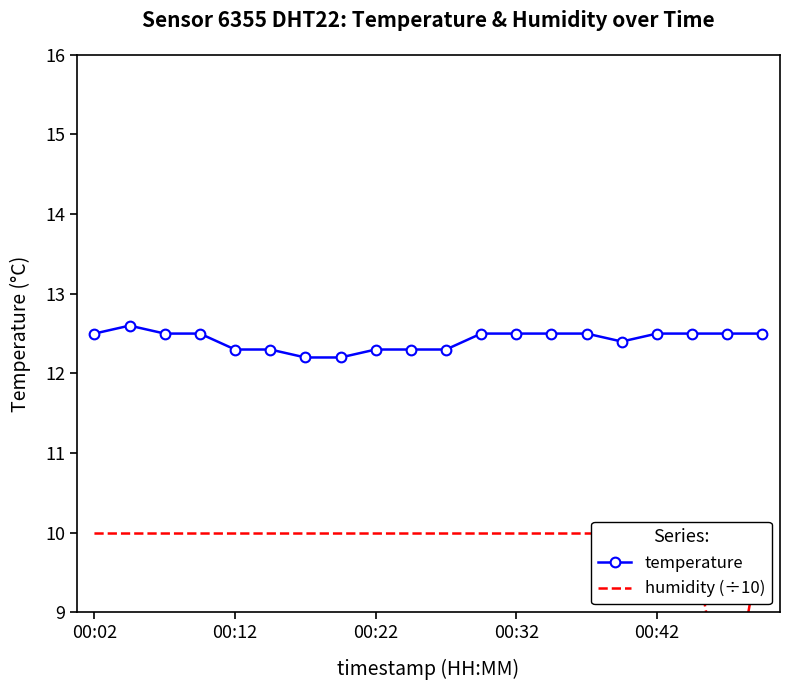

Is this an area chart (filled region under the line)?

No